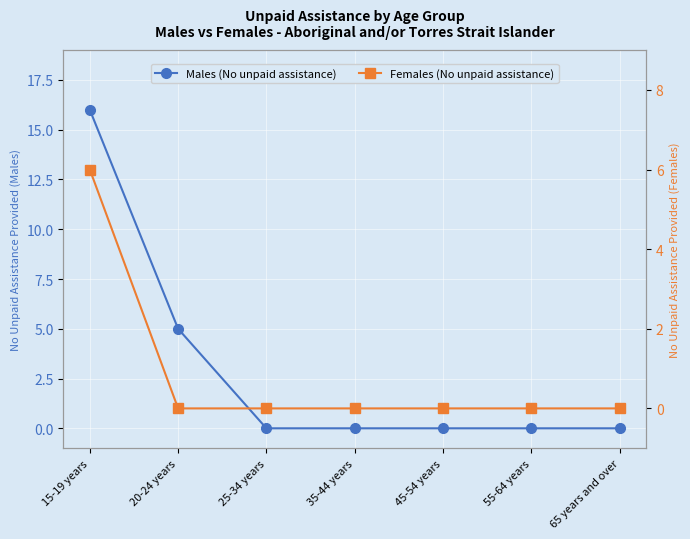

Reading left to right, extract all data points from this chart.

Males (No unpaid assistance): 15-19 years=16	20-24 years=5	25-34 years=0	35-44 years=0	45-54 years=0	55-64 years=0	65 years and over=0
Females (No unpaid assistance): 15-19 years=6	20-24 years=0	25-34 years=0	35-44 years=0	45-54 years=0	55-64 years=0	65 years and over=0